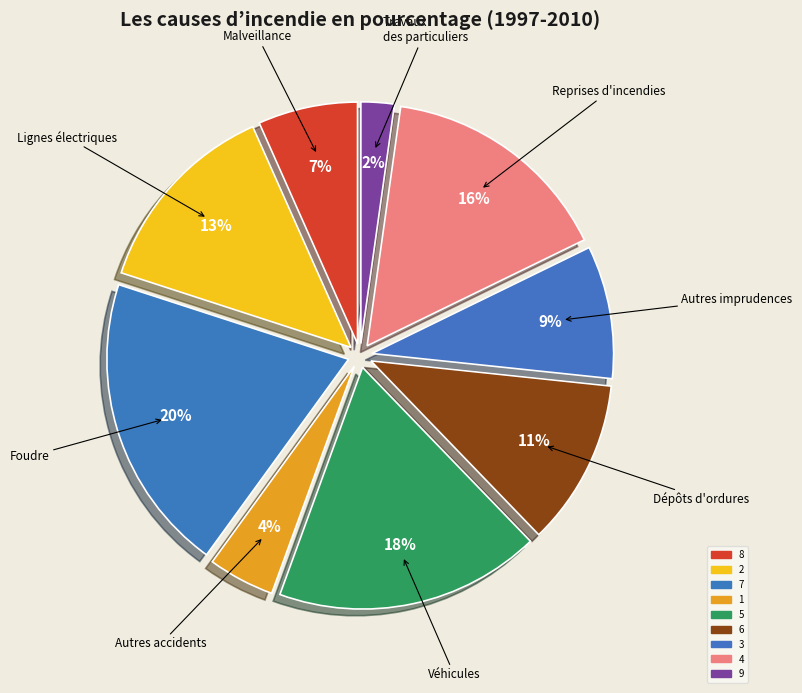

Between 7 and 3, which is larger?

7